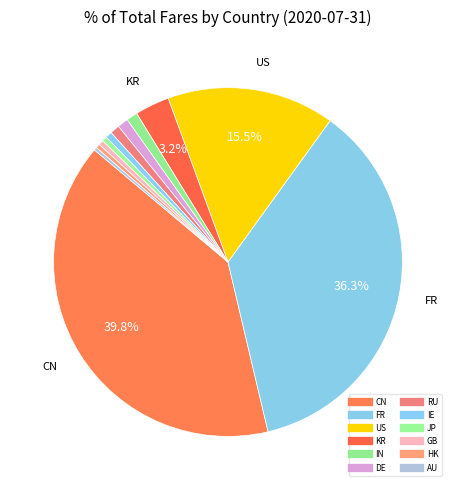

What is the smallest slice in the pie chart?

AU